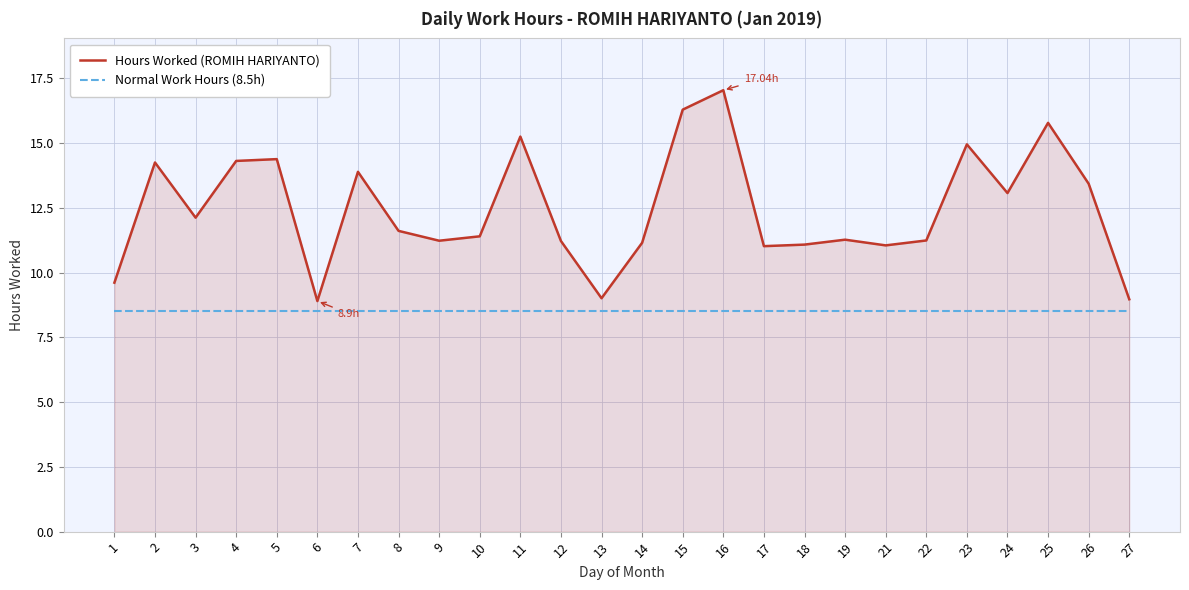

Which series changed the most between 1 and 24?

Hours Worked (ROMIH HARIYANTO)